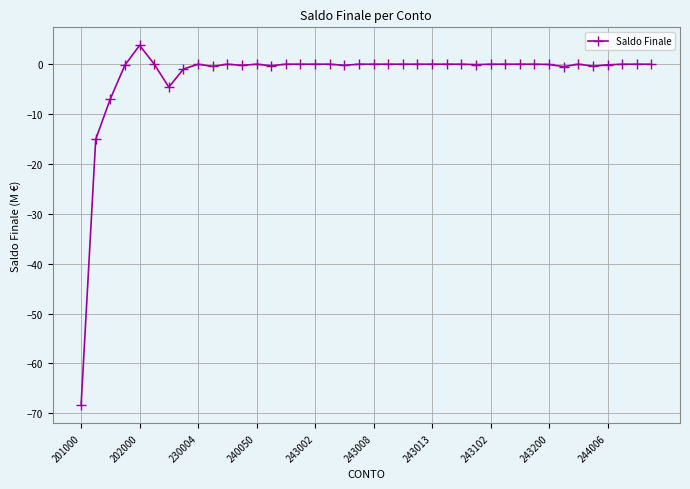

What is the difference between the maximum and minimum values?

72.2